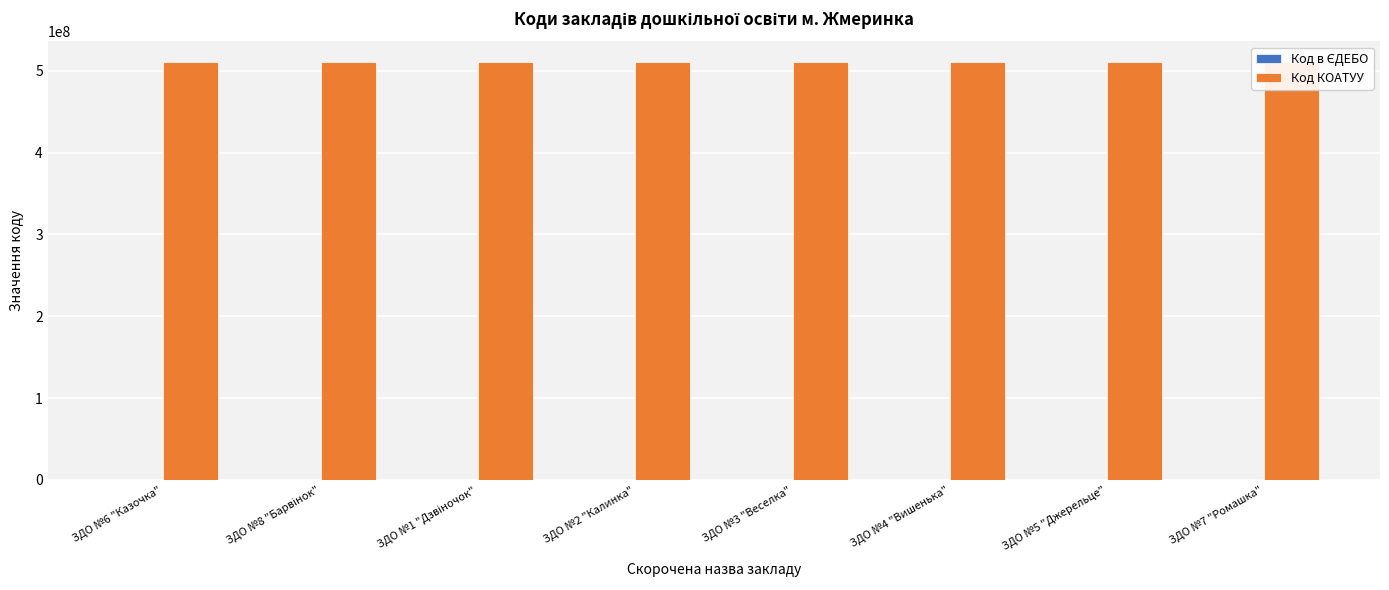

True or false: Код КОАТУУ has a value of 510300000 at ЗДО №7 "Ромашка".

True